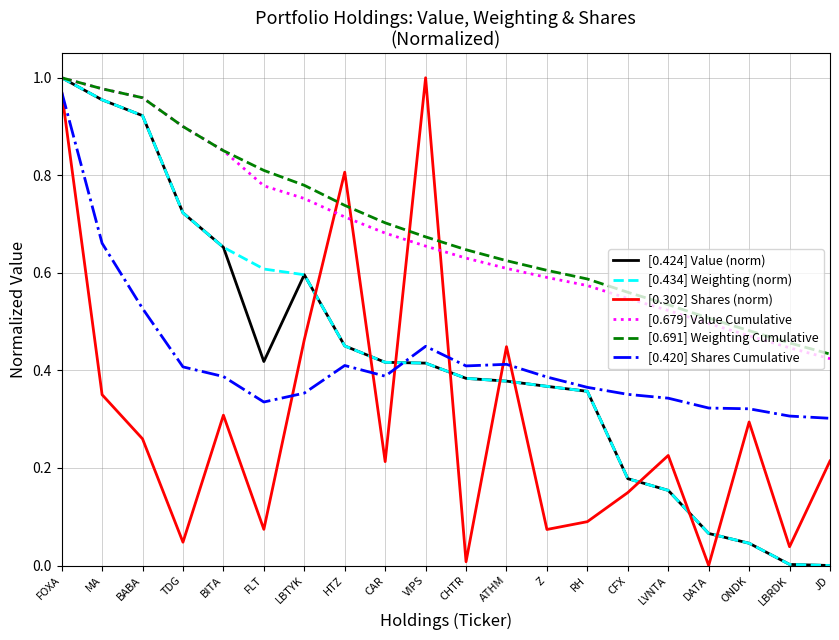

What is the total value across all series at TDG?

3.7